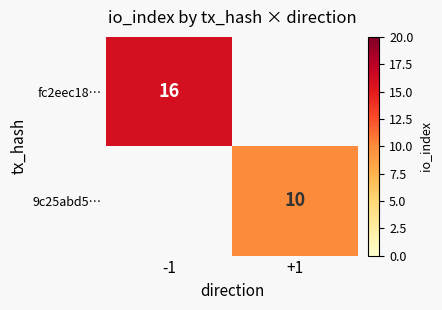

True or false: fc2eec18… has a value of 25 at -1.

False